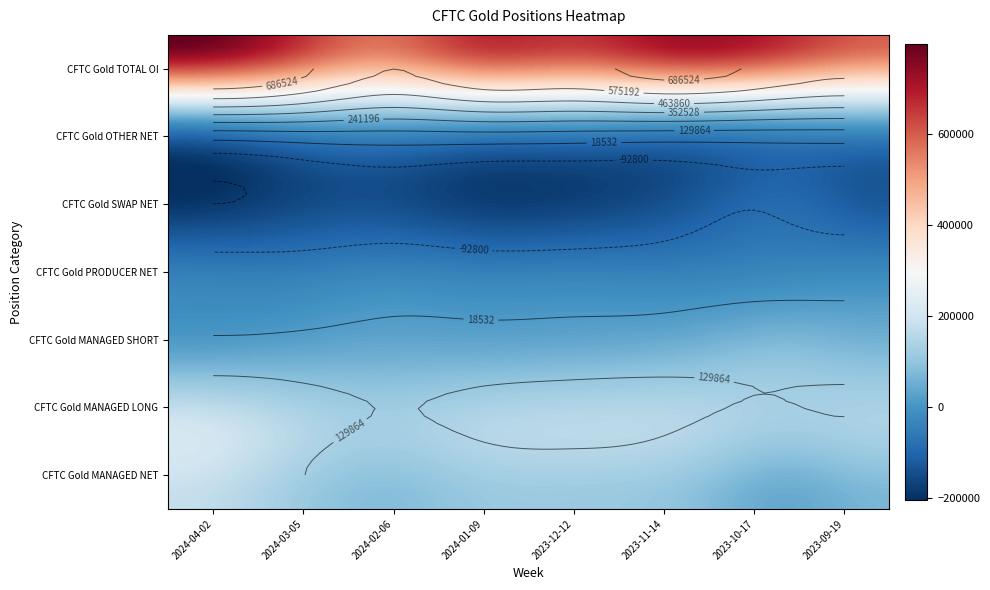

How many data points in CFTC Gold SWAP NET are above -148063?

15